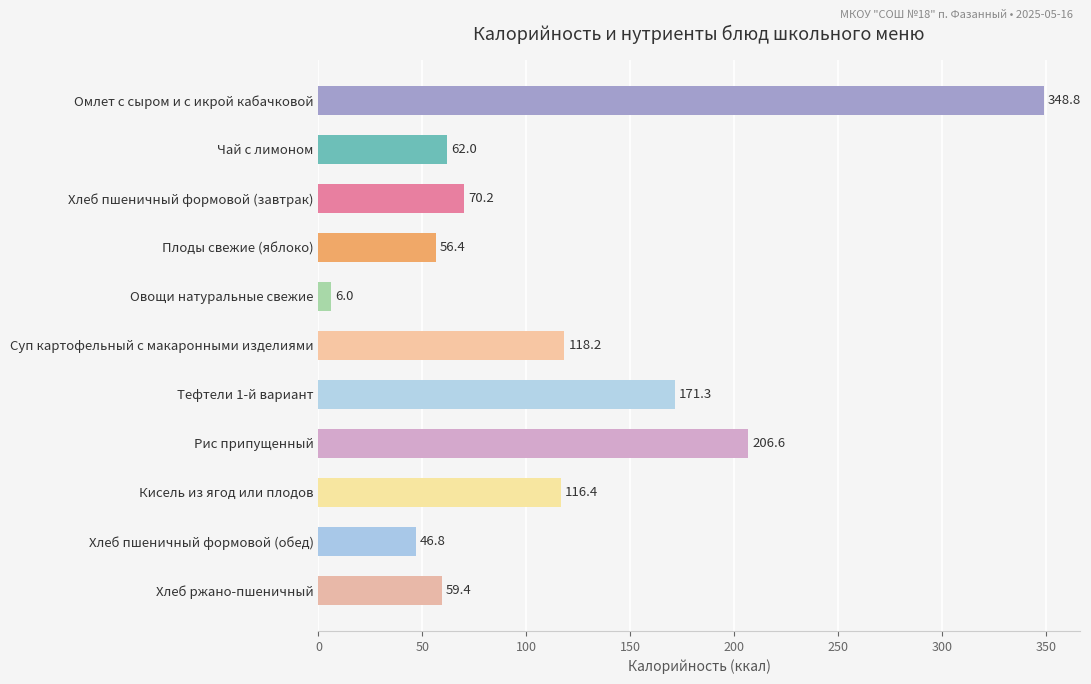

The chart shows a value of 348.8 at Омлет с сыром и с икрой кабачковой. True or false?

True